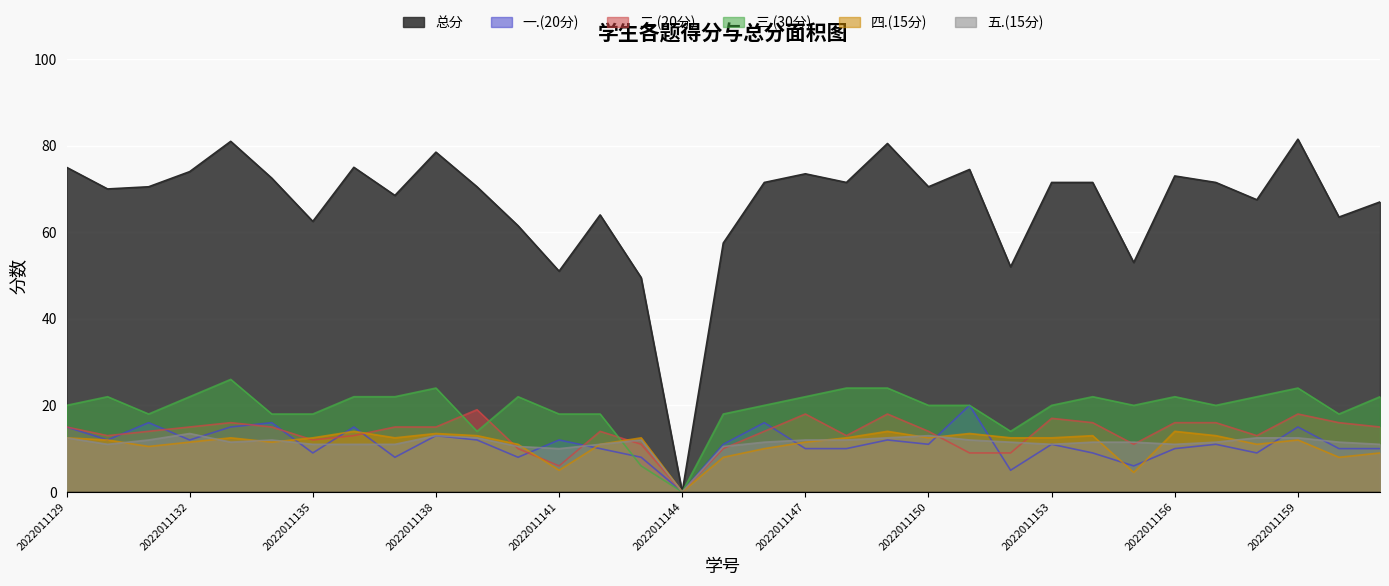

What are all the series names shown in the legend?

总分, 一.(20分), 二.(20分), 三.(30分), 四.(15分), 五.(15分)